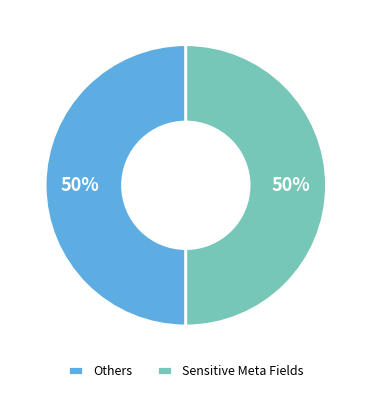

Approximately how many times larger is the value at Sensitive Meta Fields compared to Others?

1.0